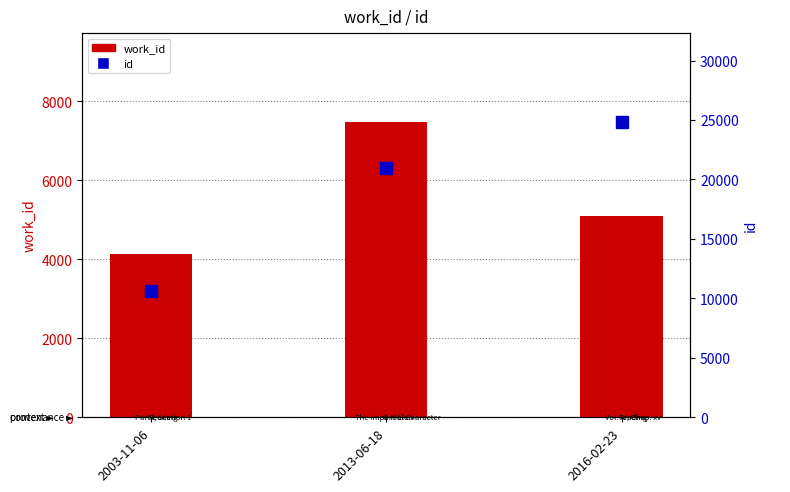

At which label does work_id first exceed 5088?

2013-06-18